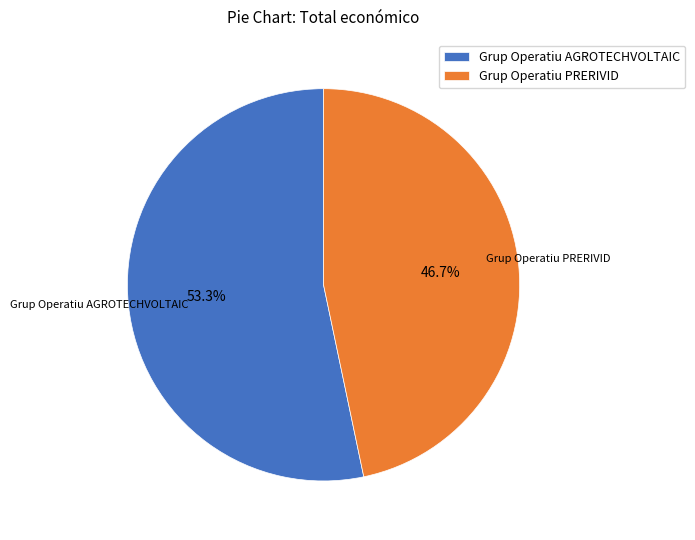

What percentage do Grup Operatiu AGROTECHVOLTAIC and Grup Operatiu PRERIVID together represent?

100.0%